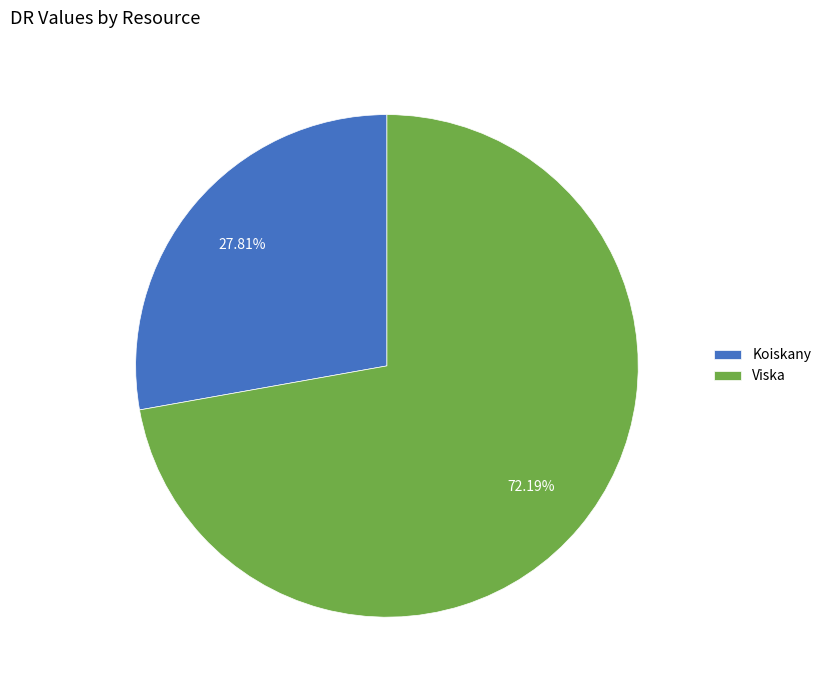

Is there a majority slice in this chart?

Yes